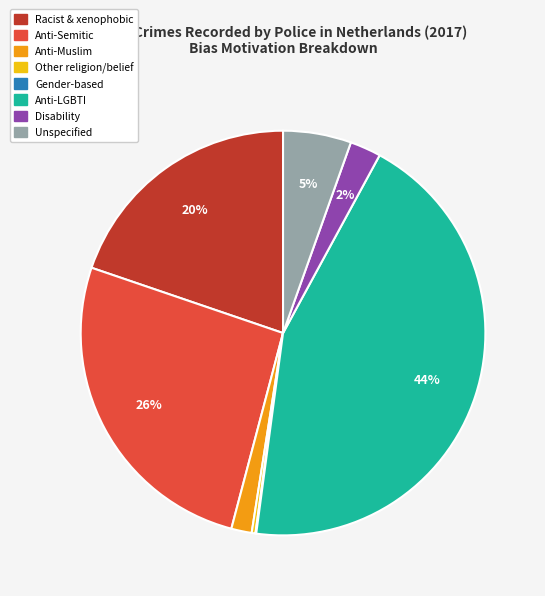

To the nearest percent, what is the average slice percentage?

12%